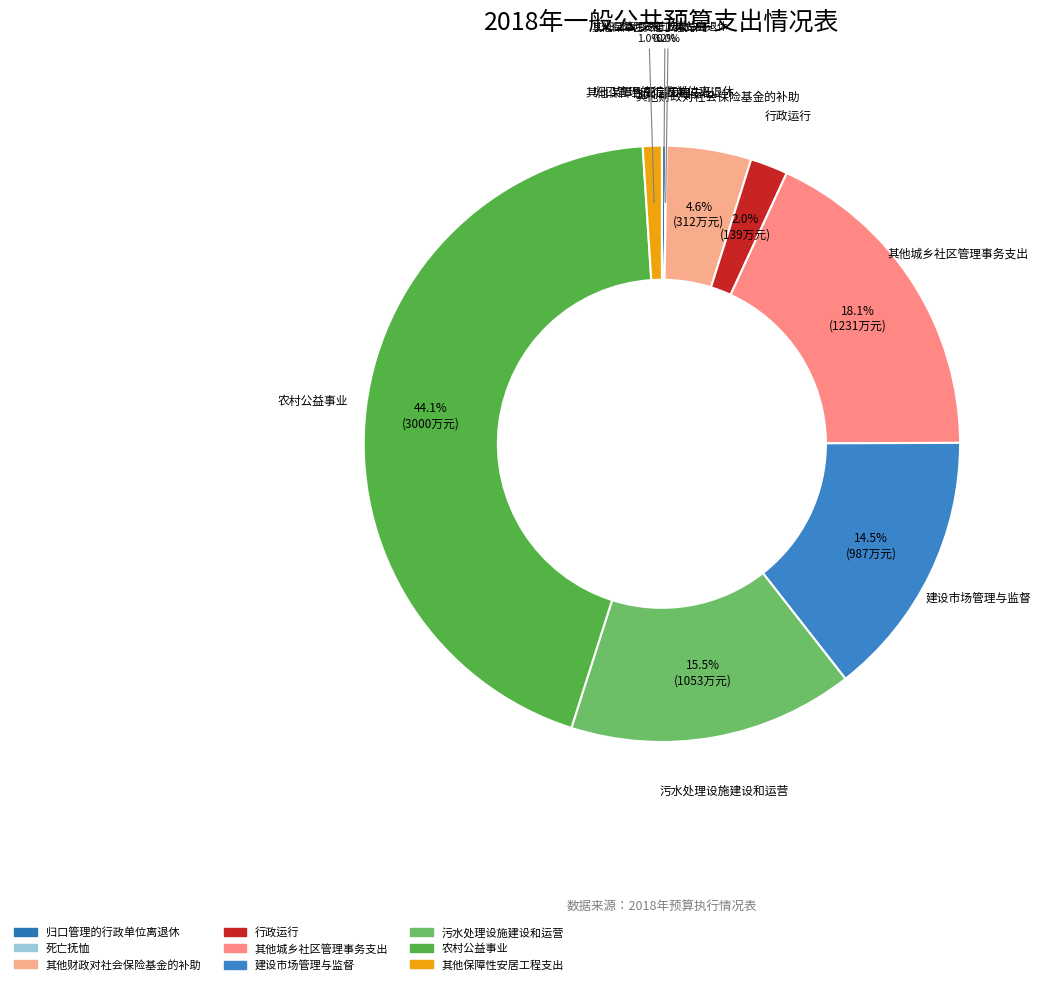

Which category has the biggest portion of the pie?

农村公益事业